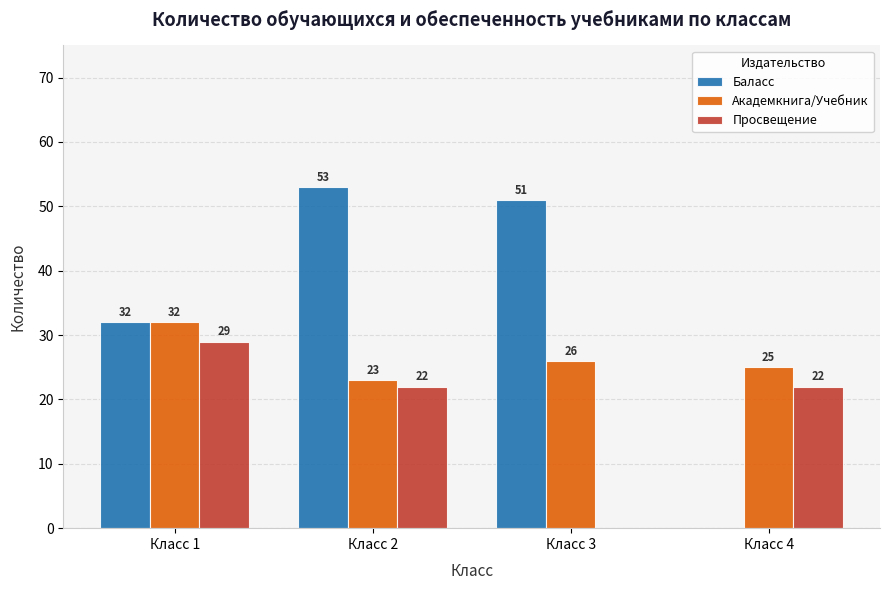

Is it true that Просвещение equals 29 at Класс 1?

True